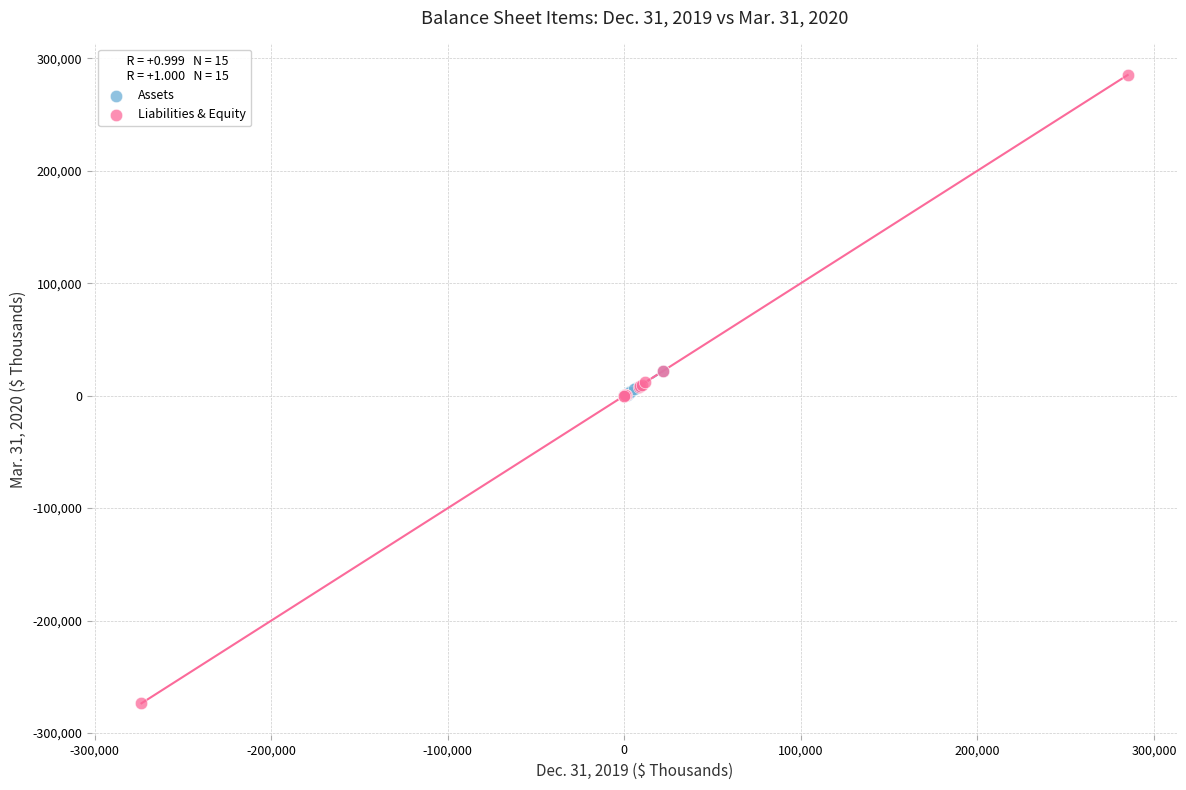

Which series has the largest Y range (max minus min)?

Liabilities & Equity